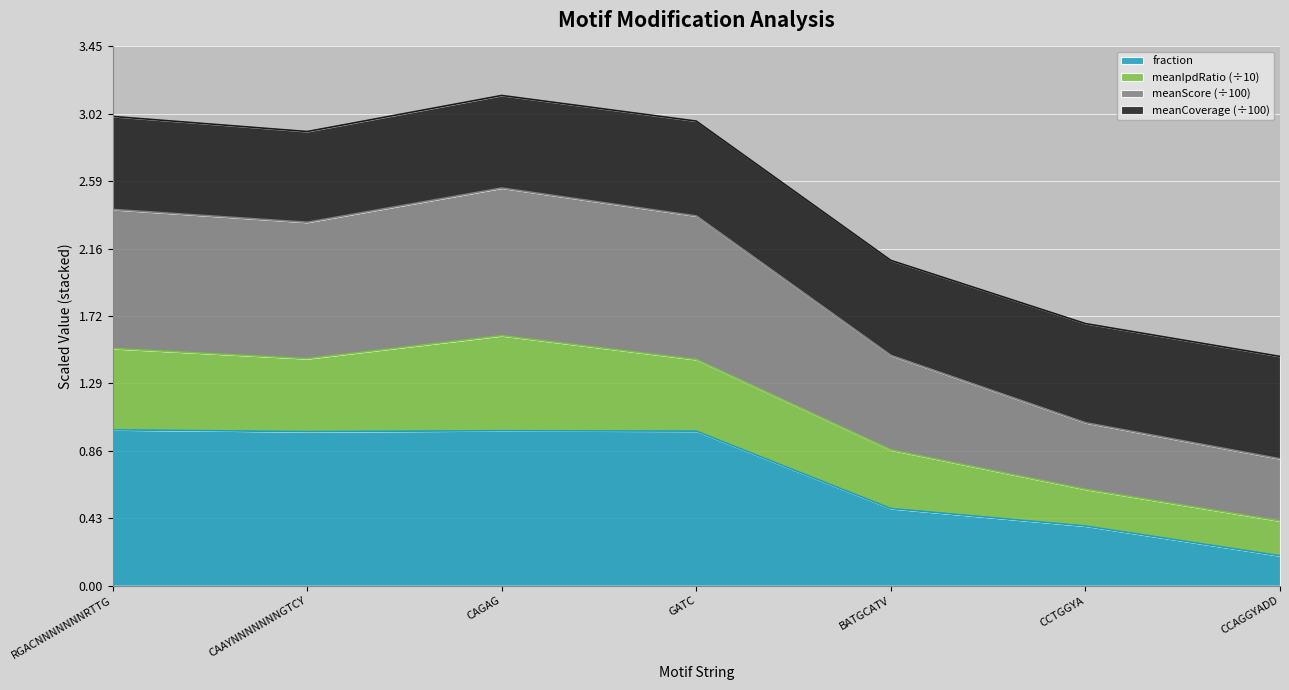

At which category is the sum across all series the highest?

CAGAG